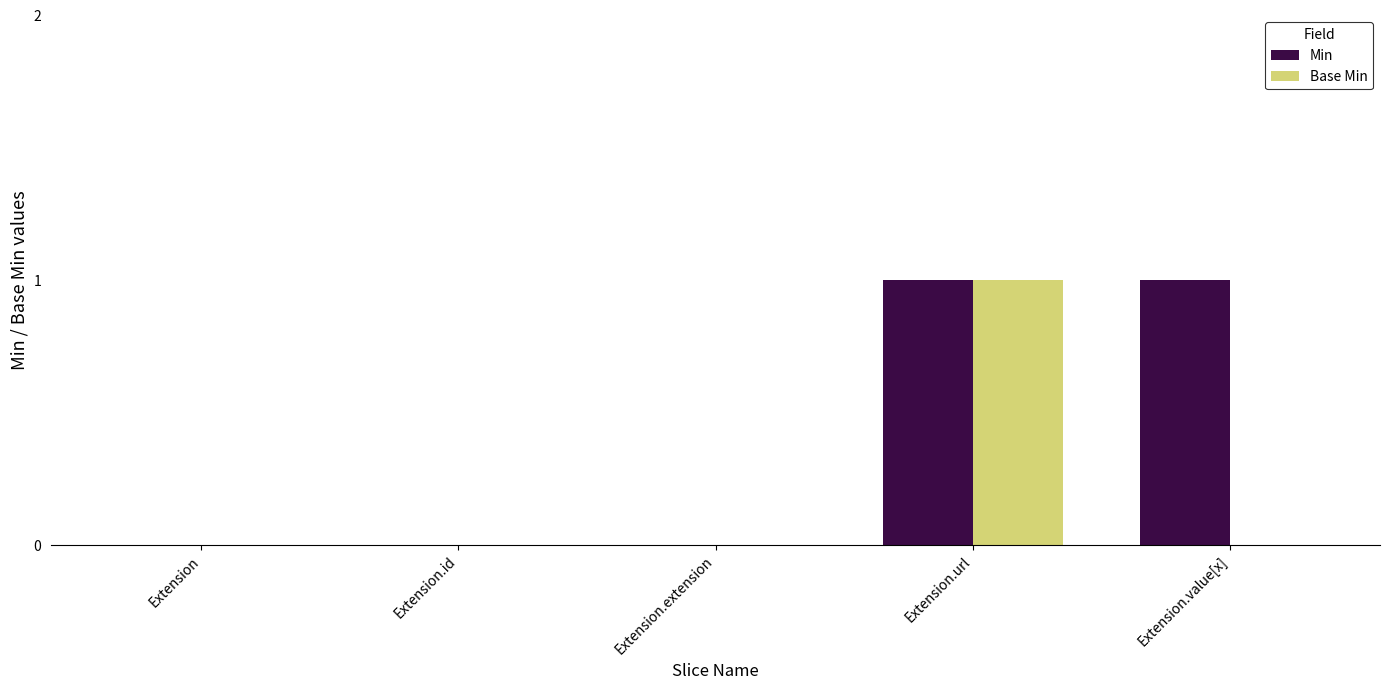

Between Extension.id and Extension.value[x], which series saw the biggest shift?

Min